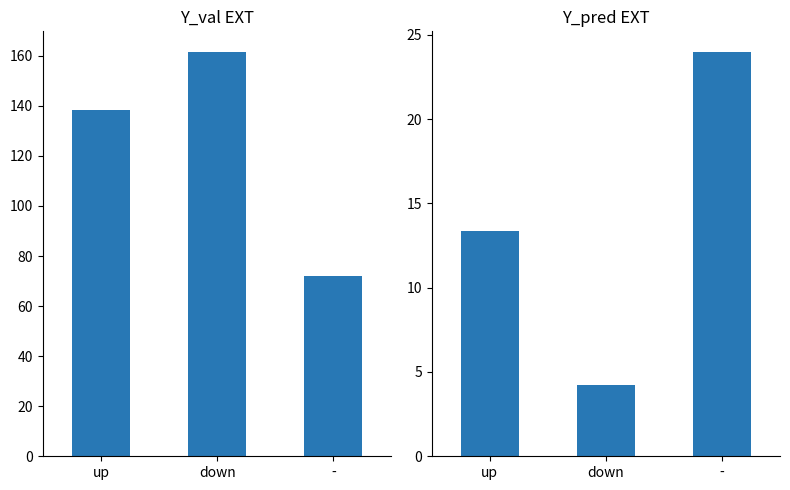

How many series are shown in this chart?

2